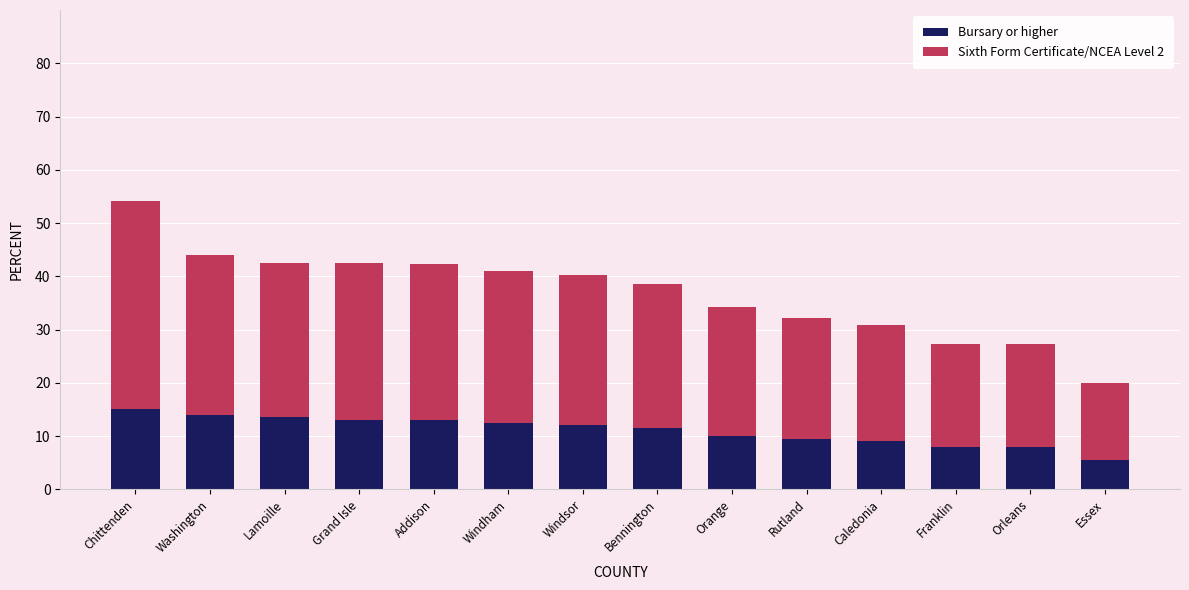

What is the total value across all series at Caledonia?

30.9